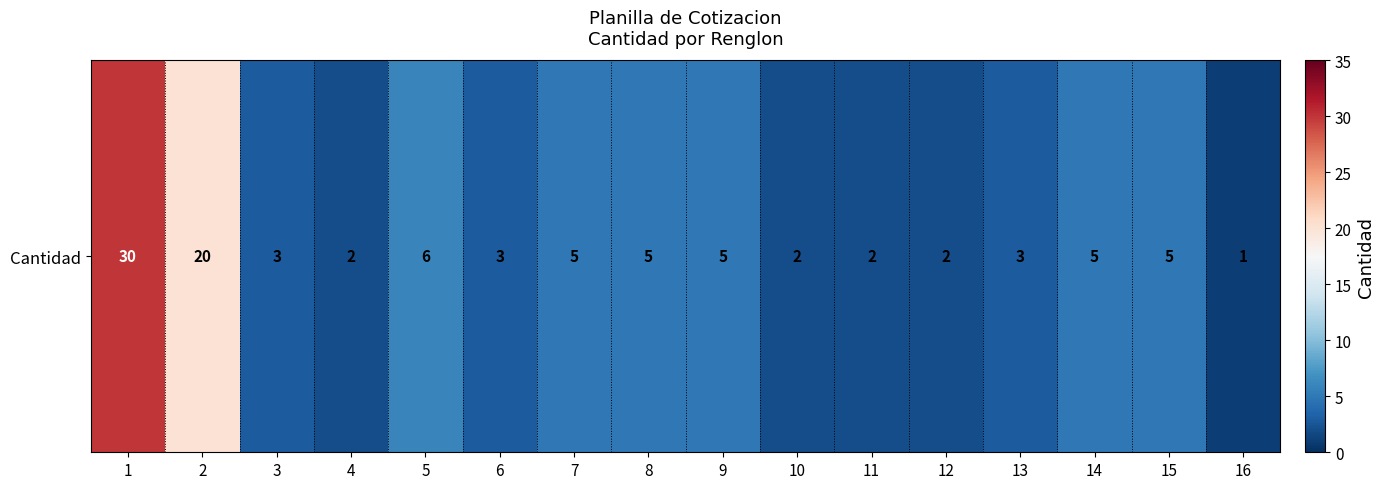

Reading left to right, extract all data points from this chart.

1=30	2=20	3=3	4=2	5=6	6=3	7=5	8=5	9=5	10=2	11=2	12=2	13=3	14=5	15=5	16=1